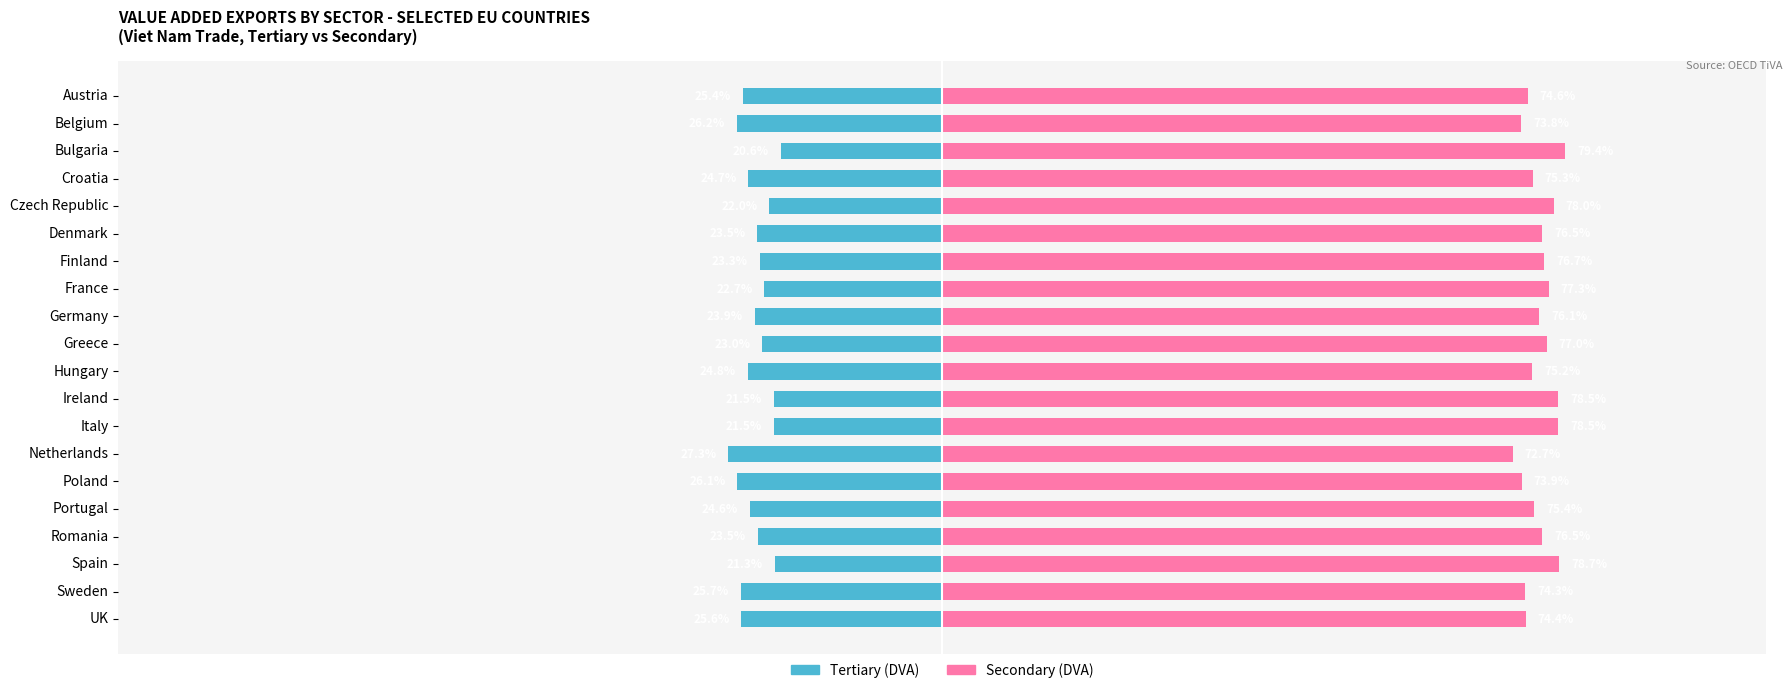

Reading left to right, transcribe all the data shown in this chart.

Tertiary (DVA): -25.4	-26.2	-20.6	-24.7	-22.0	-23.5	-23.3	-22.7	-23.9	-23.0	-24.8	-21.5	-21.5	-27.3	-26.1	-24.6	-23.5	-21.3	-25.7	-25.6
Secondary (DVA): 74.6	73.8	79.4	75.3	78.0	76.5	76.7	77.3	76.1	77.0	75.2	78.5	78.5	72.7	73.9	75.4	76.5	78.7	74.3	74.4